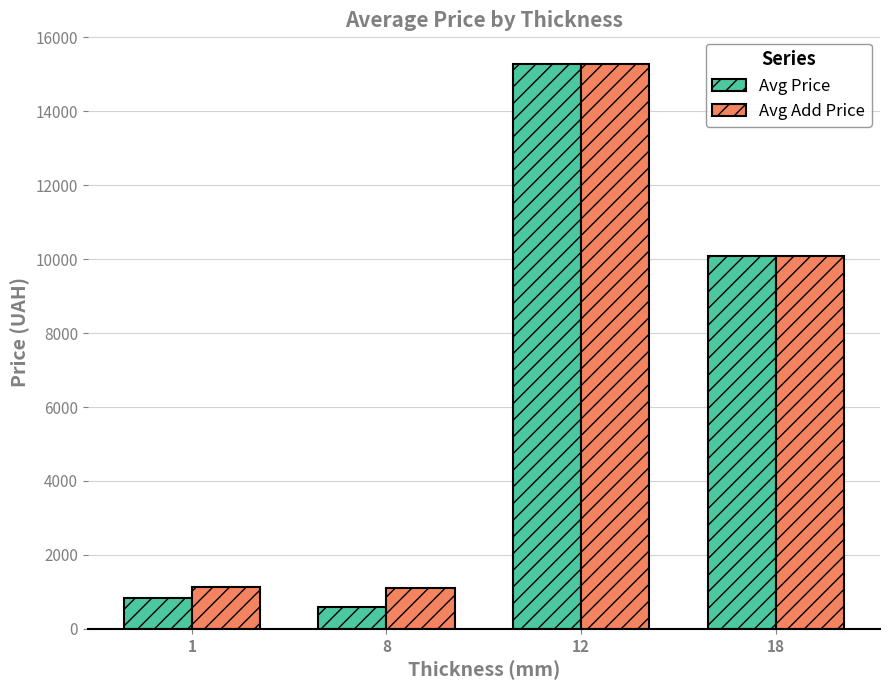

The Avg Price series shows 827.6 at 1. True or false?

True